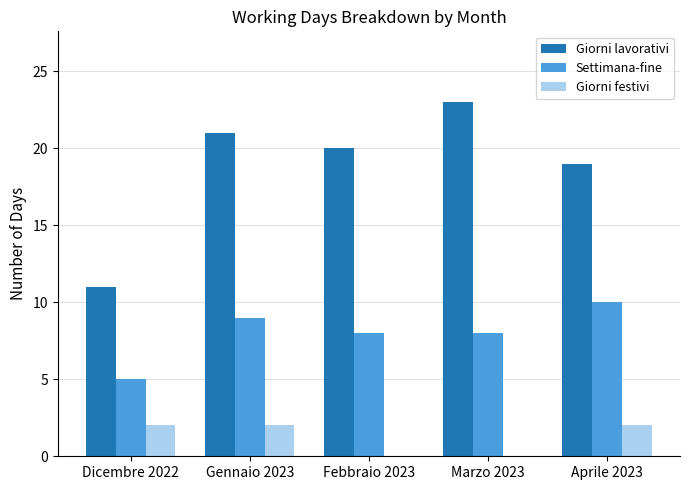

Which series has the largest total across all categories?

Giorni lavorativi